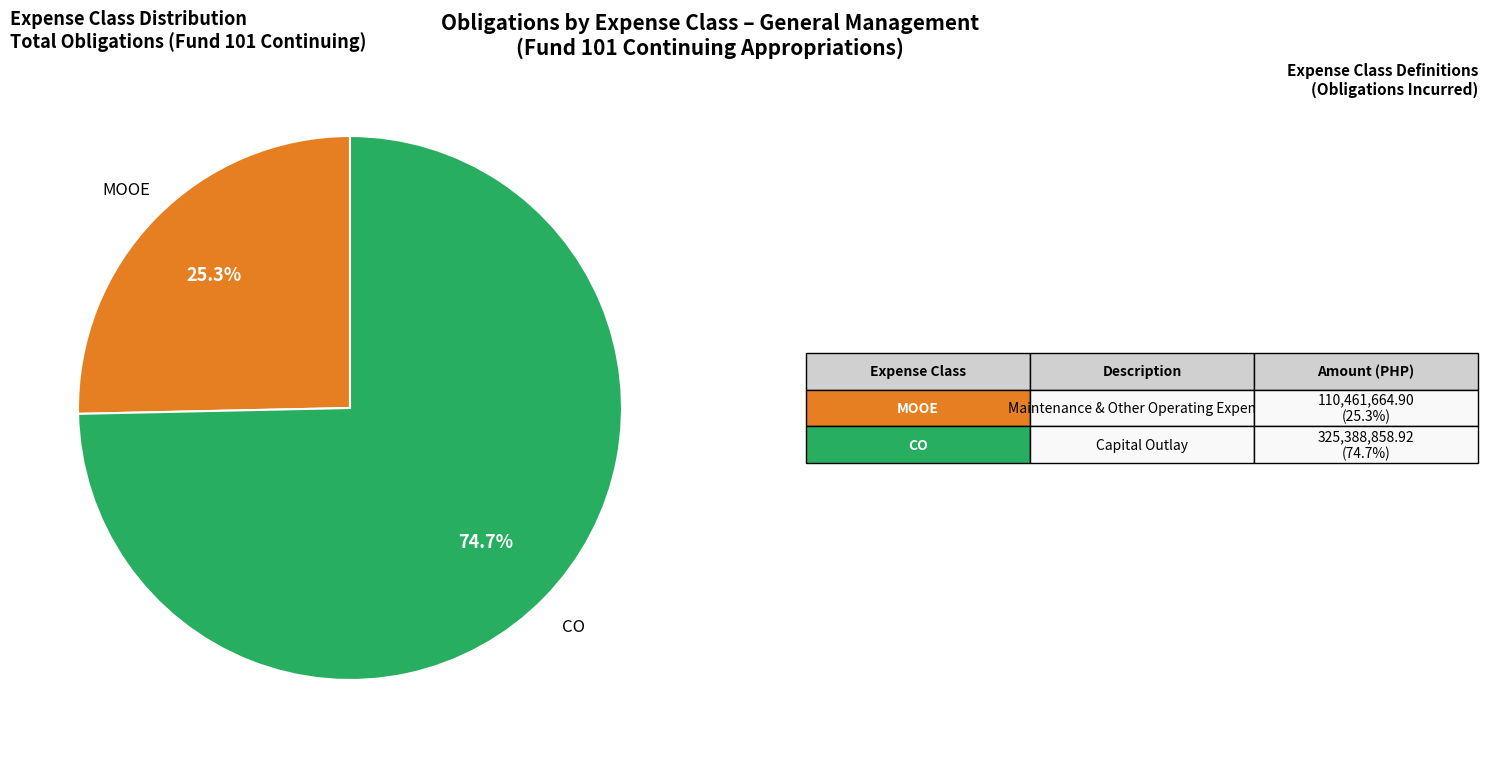

Does any single category account for the majority?

Yes